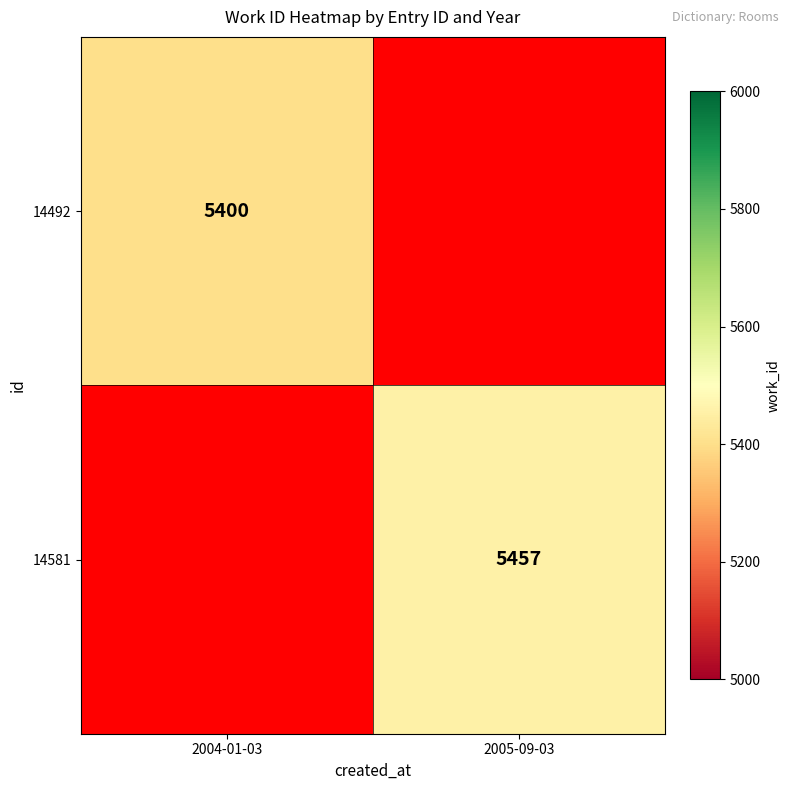

The value of 14581 at 2005-09-03 is 3545. True or false?

False